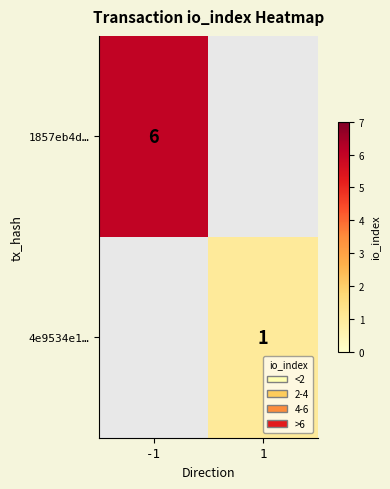

The 4e9534e1… series shows 1 at 1. True or false?

True